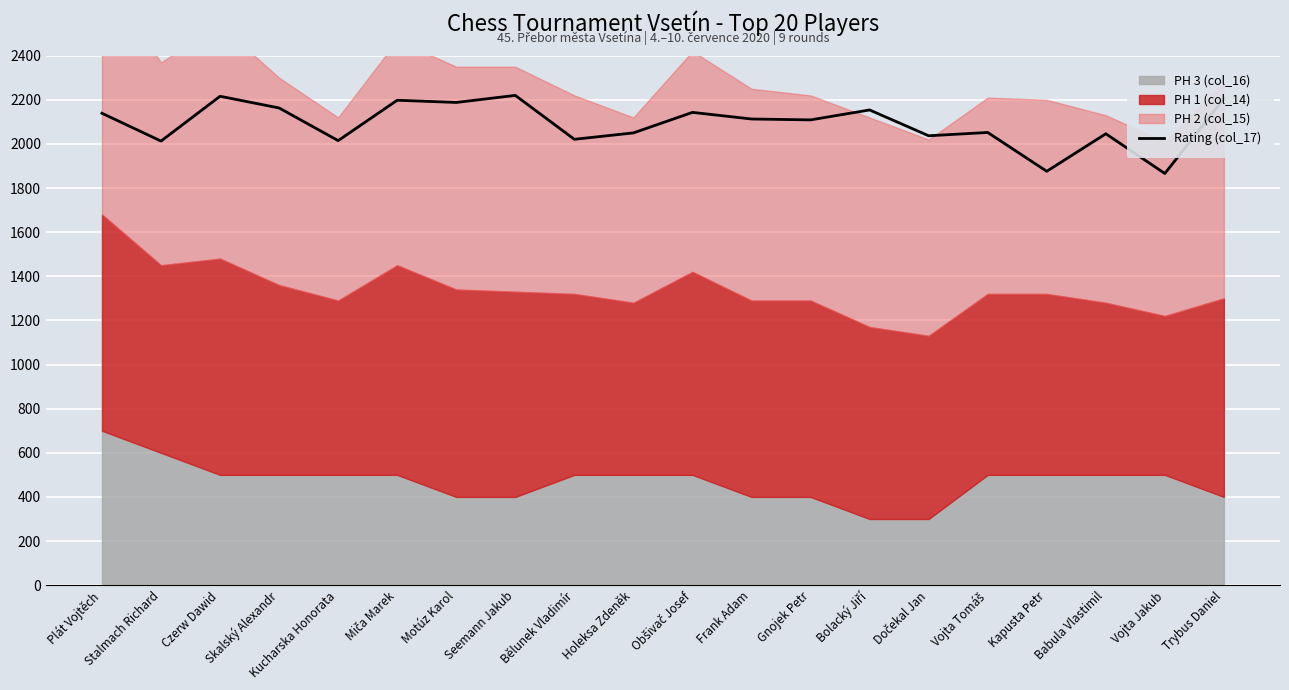

List the labels in order of value, smallest first.

Vojta Jakub, Kapusta Petr, Stalmach Richard, Kucharska Honorata, Bělunek Vladimír, Dočekal Jan, Babula Vlastimil, Holeksa Zdeněk, Vojta Tomáš, Gnojek Petr, Frank Adam, Plát Vojtěch, Obšivač Josef, Bolacký Jiří, Skalský Alexandr, Motúz Karol, Miča Marek, Trybus Daniel, Czerw Dawid, Seemann Jakub